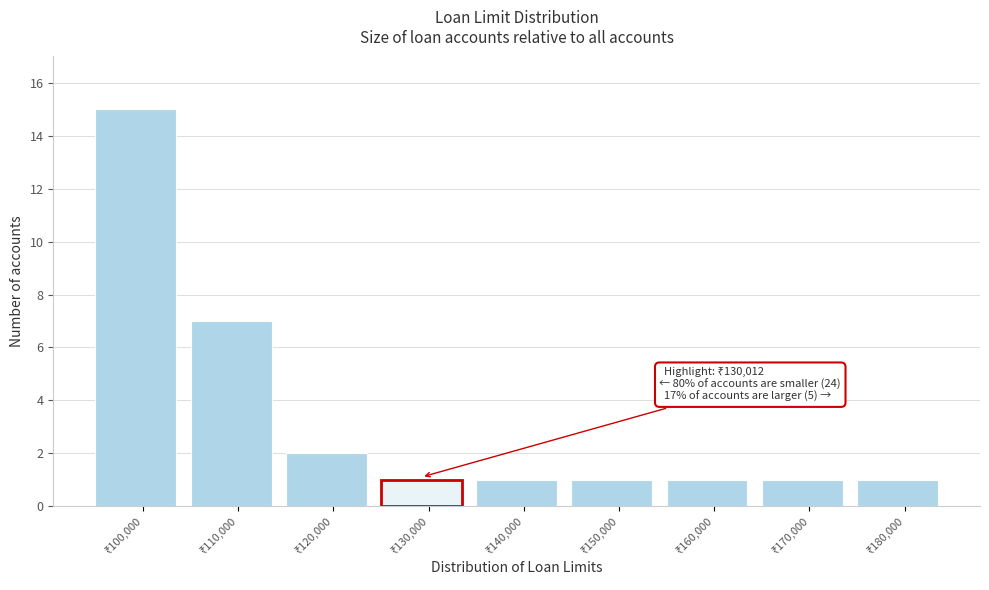

Reading left to right, what are all the values shown in this chart?

15	7	2	1	1	1	1	1	1